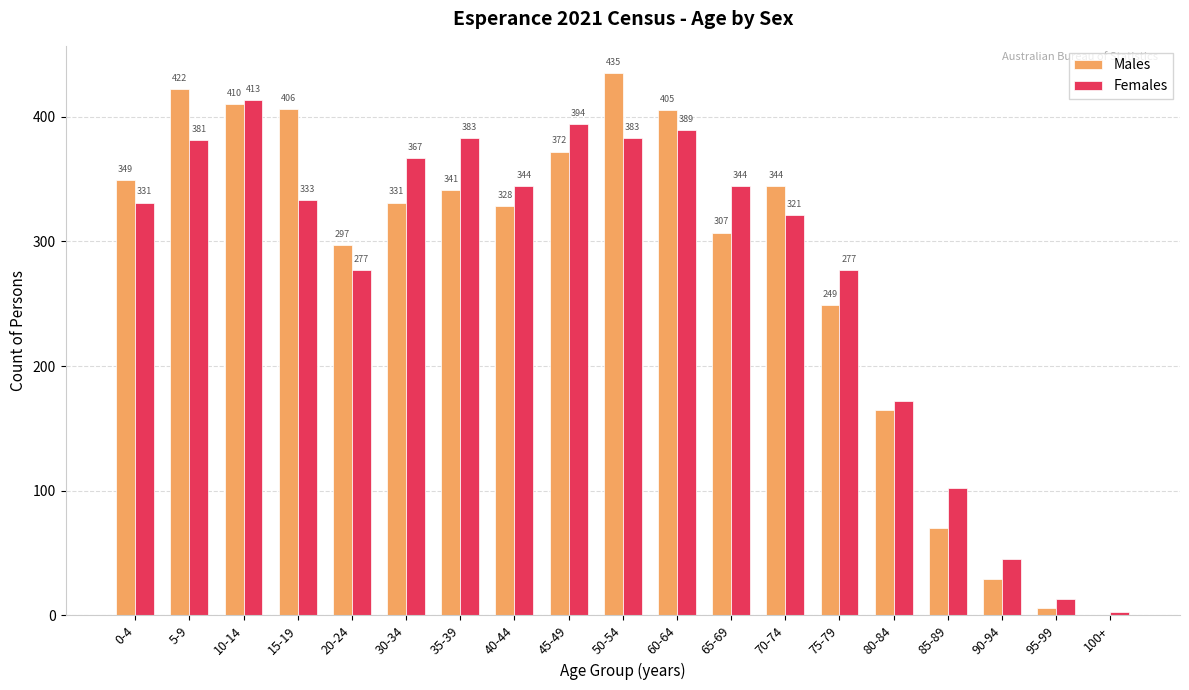

Which series has the largest total across all categories?

Females